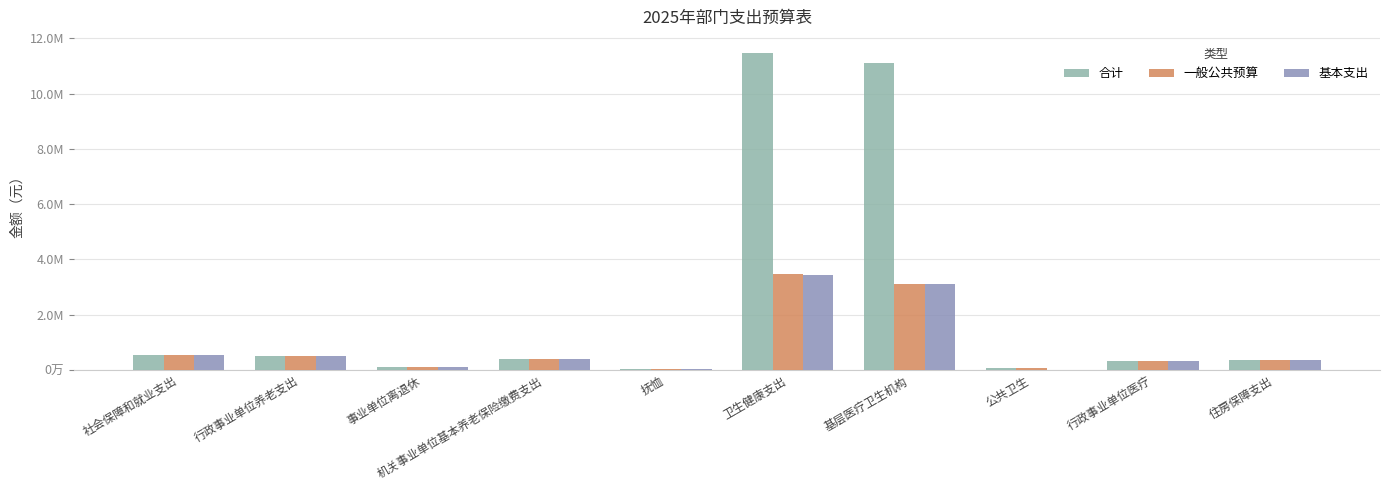

What is the sum of the 一般公共预算 values at 行政事业单位医疗 and 抚恤?

357607.3